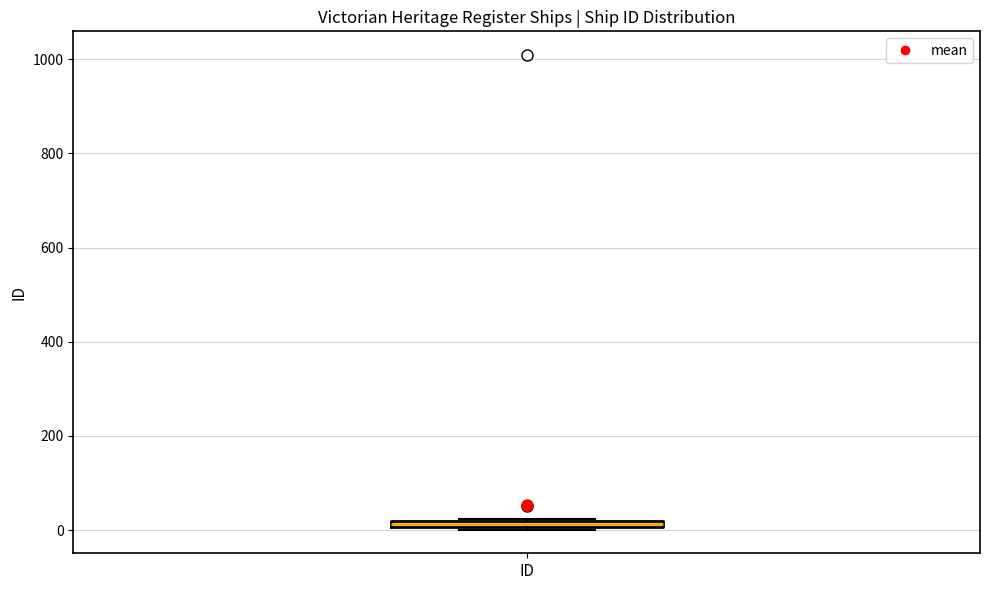

Where is the lower edge of the box for ID on the y-axis? The values are not printed on the chart, so give them approximately, as read against the axis.

0